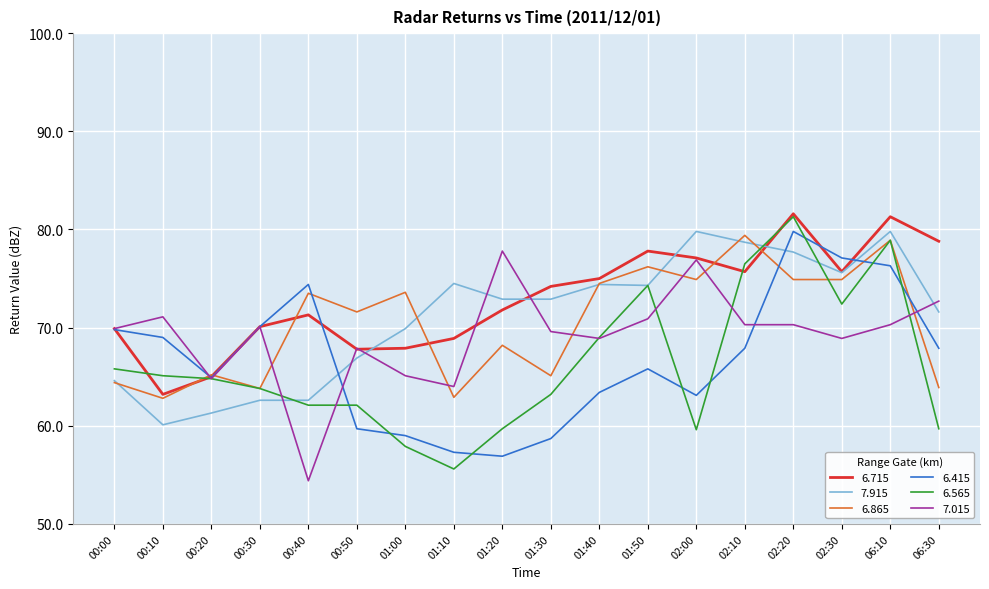

What is the difference between the maximum and minimum values in the 6.865 series?

16.6